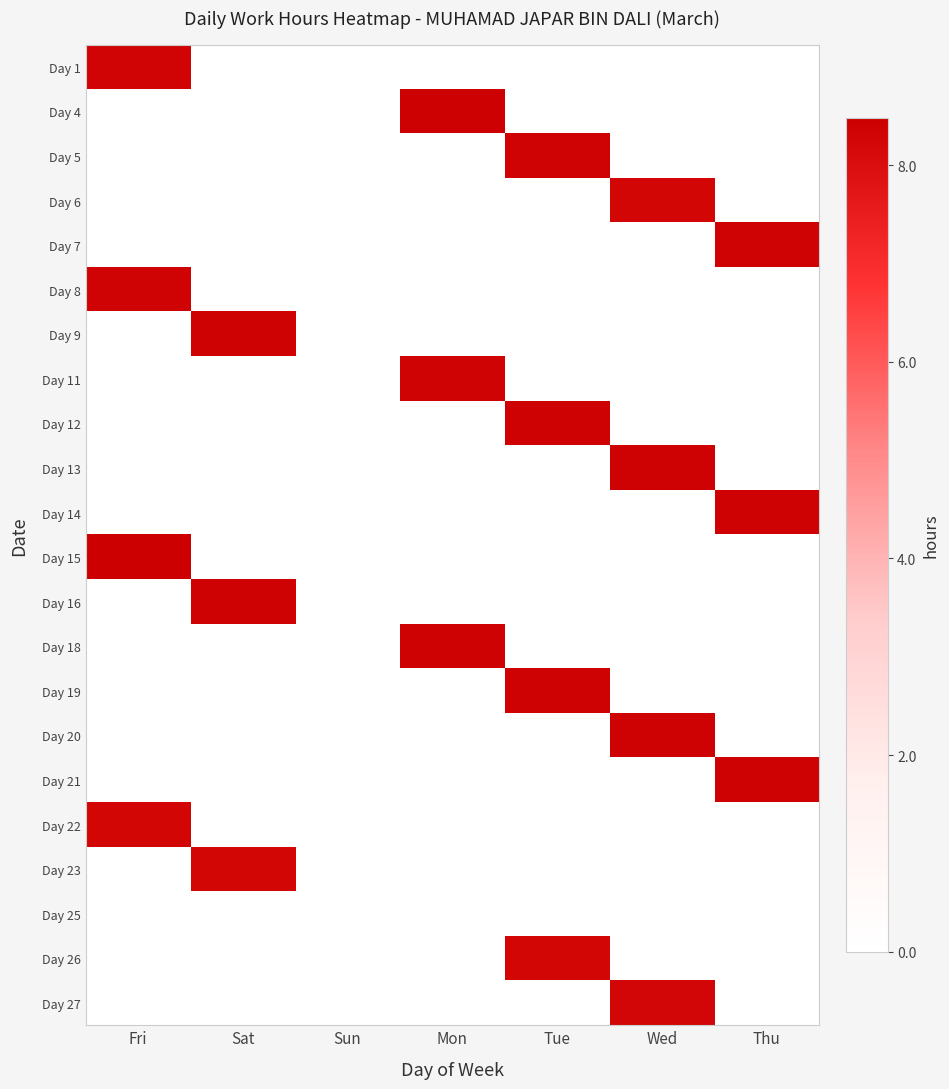

Count the number of data series in this chart.

22